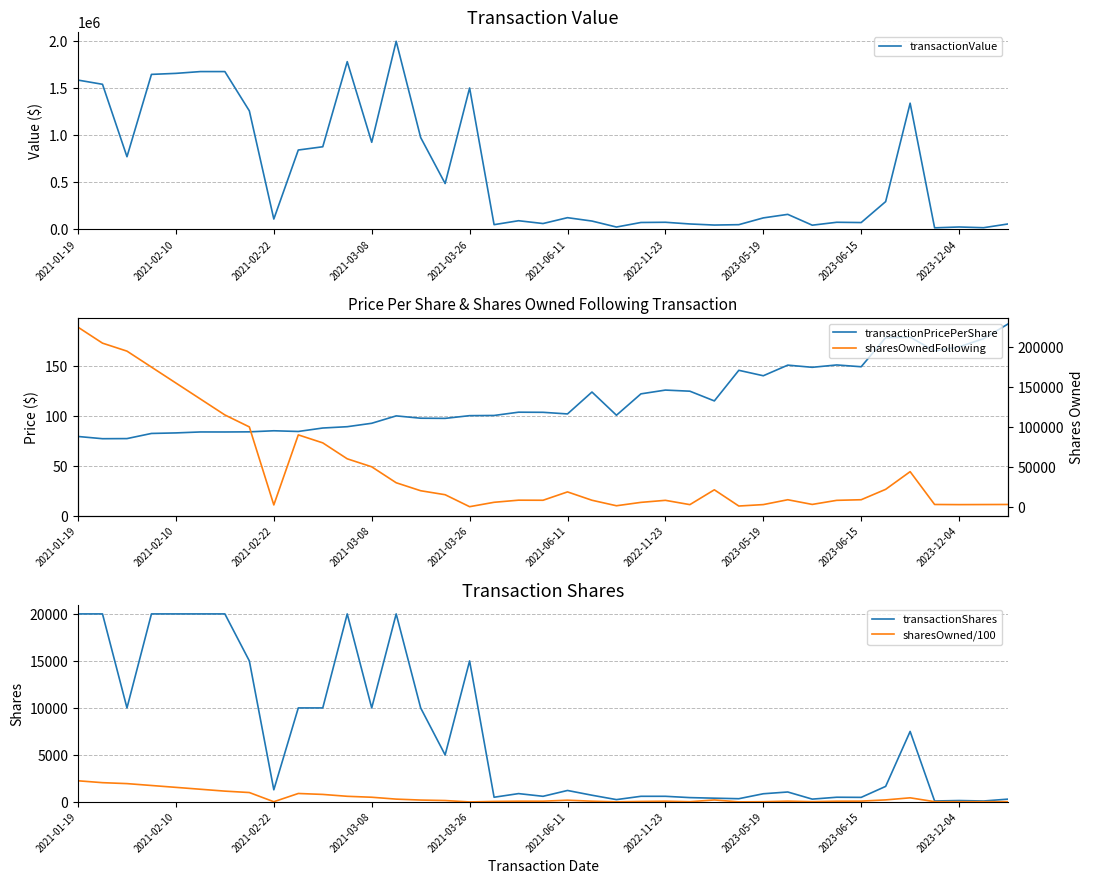

What is the maximum value for transactionValue?

1998041